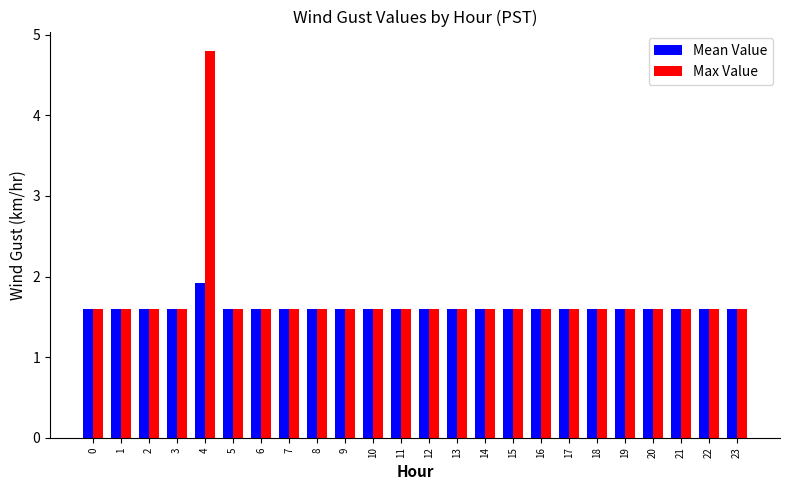

What is the sum of all Max Value values?

41.6